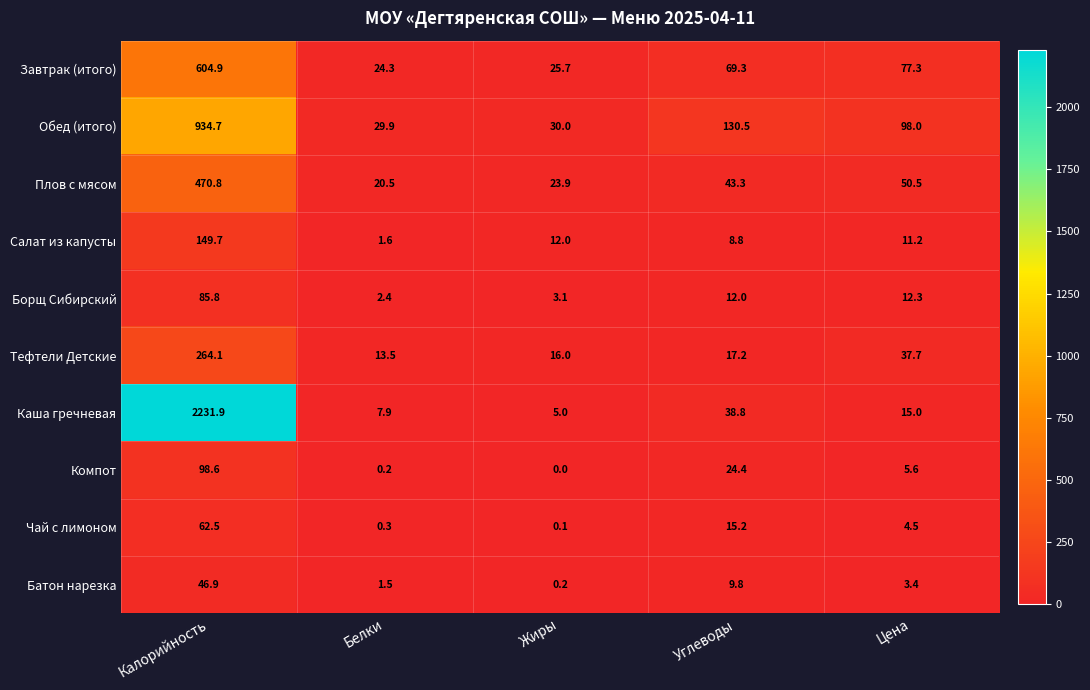

What is the difference between the maximum and minimum values in the Обед (итого) series?

904.8